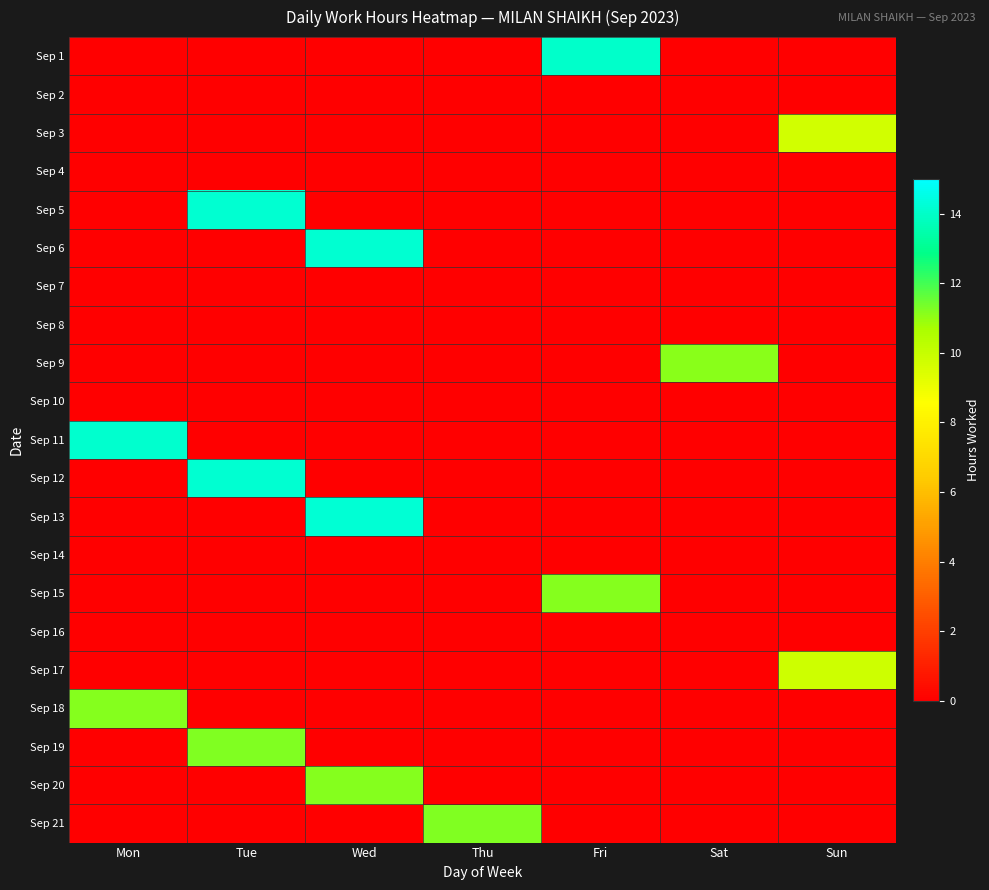

List the series in order of their peak value, lowest first.

Sep 2, Sep 4, Sep 7, Sep 8, Sep 10, Sep 14, Sep 16, Sep 3, Sep 17, Sep 9, Sep 18, Sep 20, Sep 15, Sep 21, Sep 19, Sep 1, Sep 11, Sep 5, Sep 6, Sep 12, Sep 13